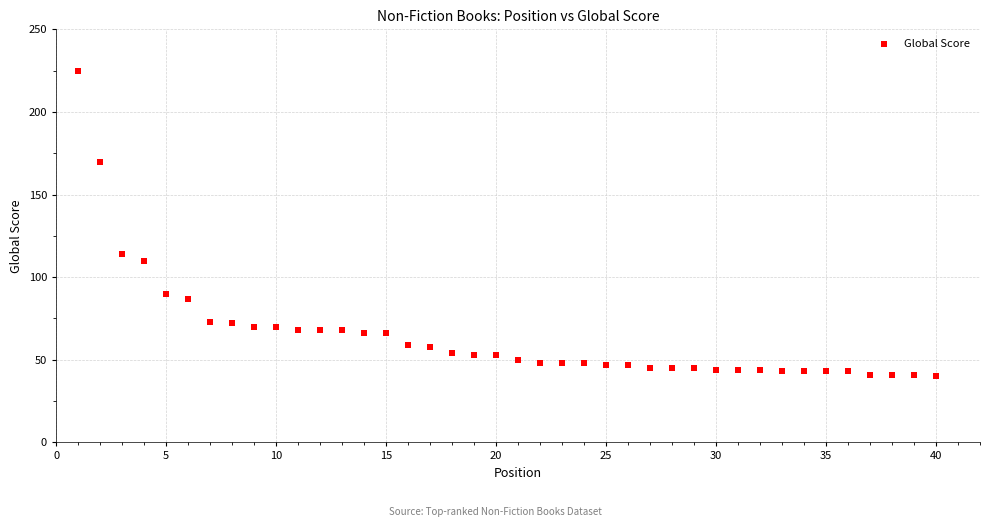

What is the range of X values (max minus min)?

39